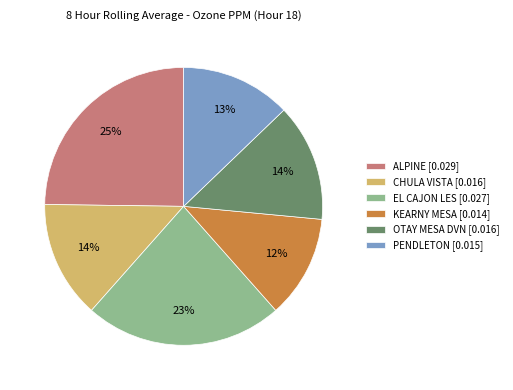

Combined, do PENDLETON [0.015] and ALPINE [0.029] account for over 50%?

No